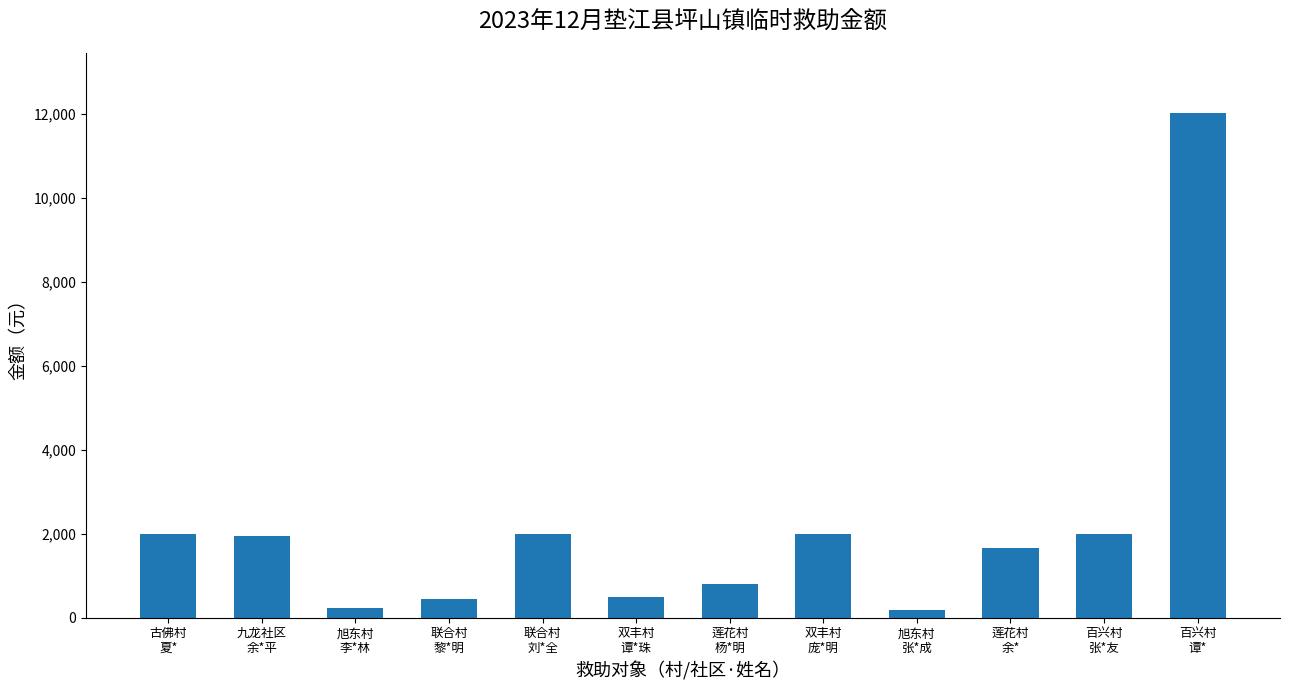

Is it true that the value at 莲花村
杨*明 is 1339?

False